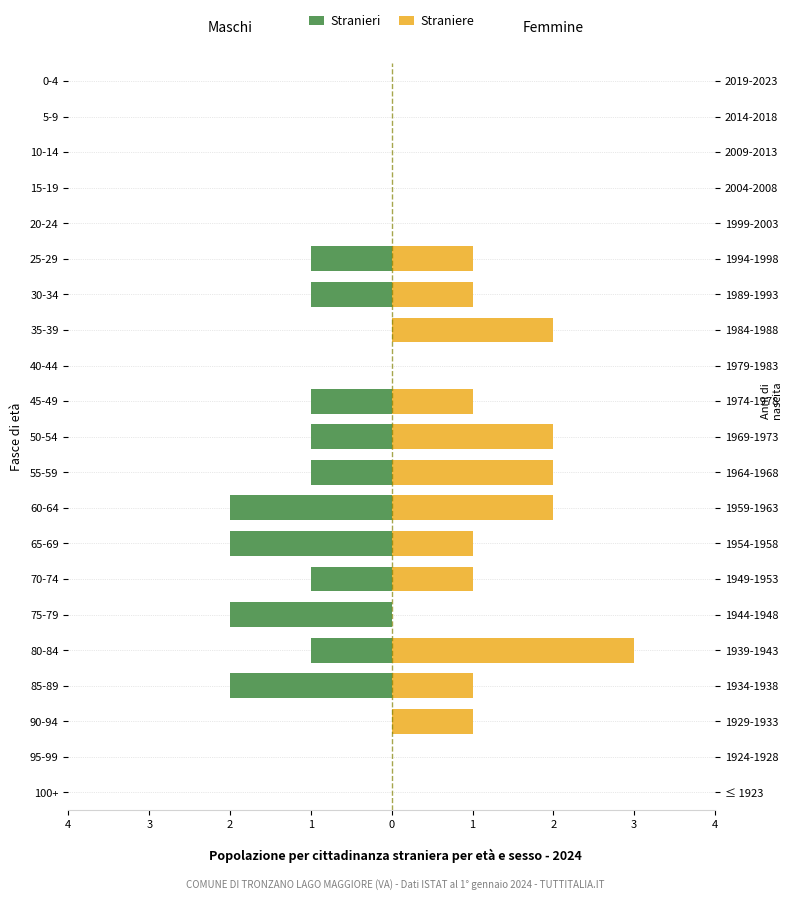

Reading left to right, list all the values displayed in this chart.

Stranieri: 0	0	0	-2	-1	-2	-1	-2	-2	-1	-1	-1	0	0	-1	-1	0	0	0	0	0
Straniere: 0	0	1	1	3	0	1	1	2	2	2	1	0	2	1	1	0	0	0	0	0